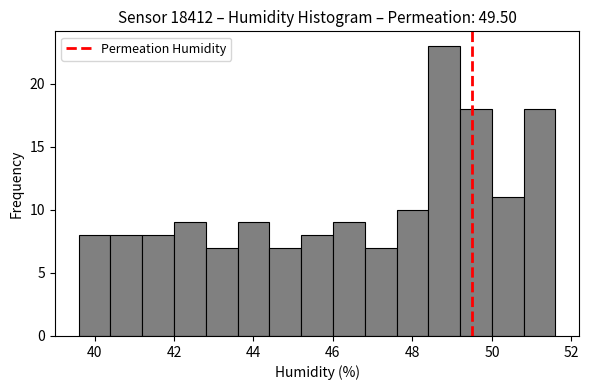

Which range on the x-axis has the tallest bar?

48.4 to 49.2